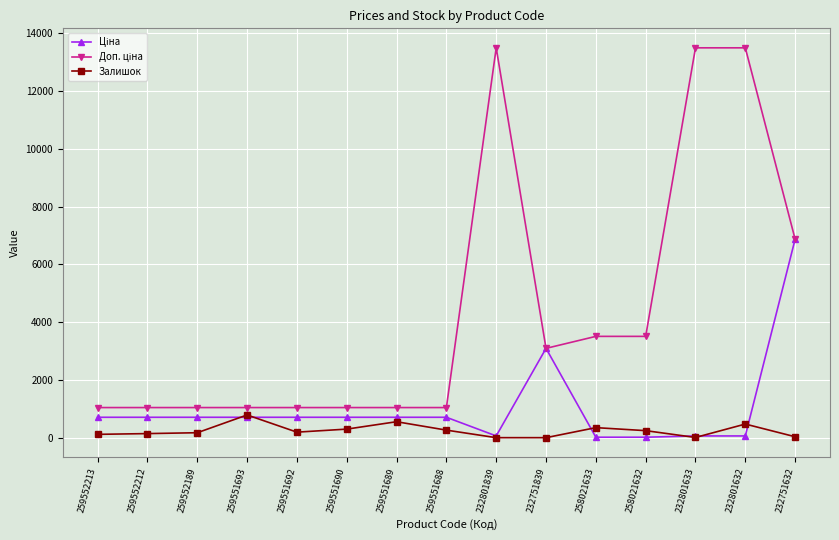

At how many categories does at least one series exceed 2543?

7